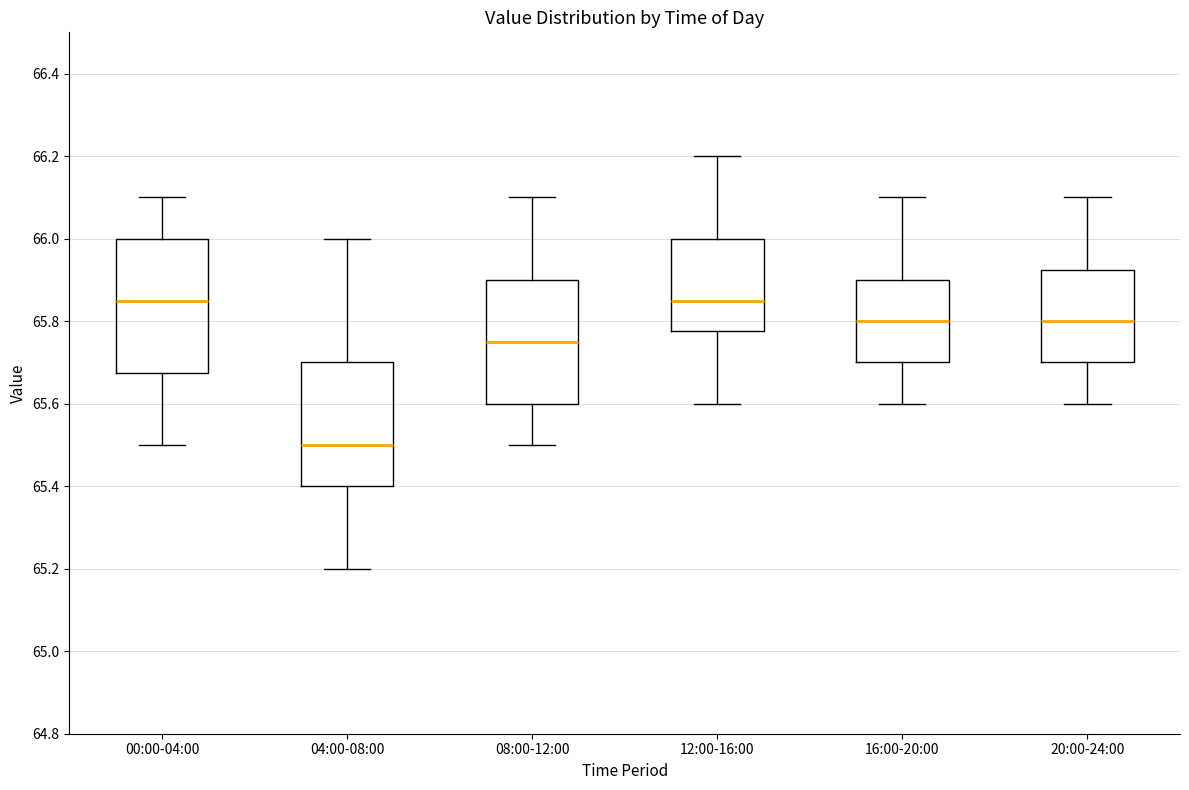

Reading left to right, read every box against the y-axis: the position of its median line, the range the box covers, and the ends of its whiskers. The values are not printed on the chart, so give them approximately, as read against the axis.

00:00-04:00: median 65.86, box 65.68 to 66.00, whiskers 65.50 to 66.10
04:00-08:00: median 65.50, box 65.40 to 65.70, whiskers 65.20 to 66.00
08:00-12:00: median 65.76, box 65.60 to 65.90, whiskers 65.50 to 66.10
12:00-16:00: median 65.86, box 65.78 to 66.00, whiskers 65.60 to 66.20
16:00-20:00: median 65.80, box 65.70 to 65.90, whiskers 65.60 to 66.10
20:00-24:00: median 65.80, box 65.70 to 65.92, whiskers 65.60 to 66.10